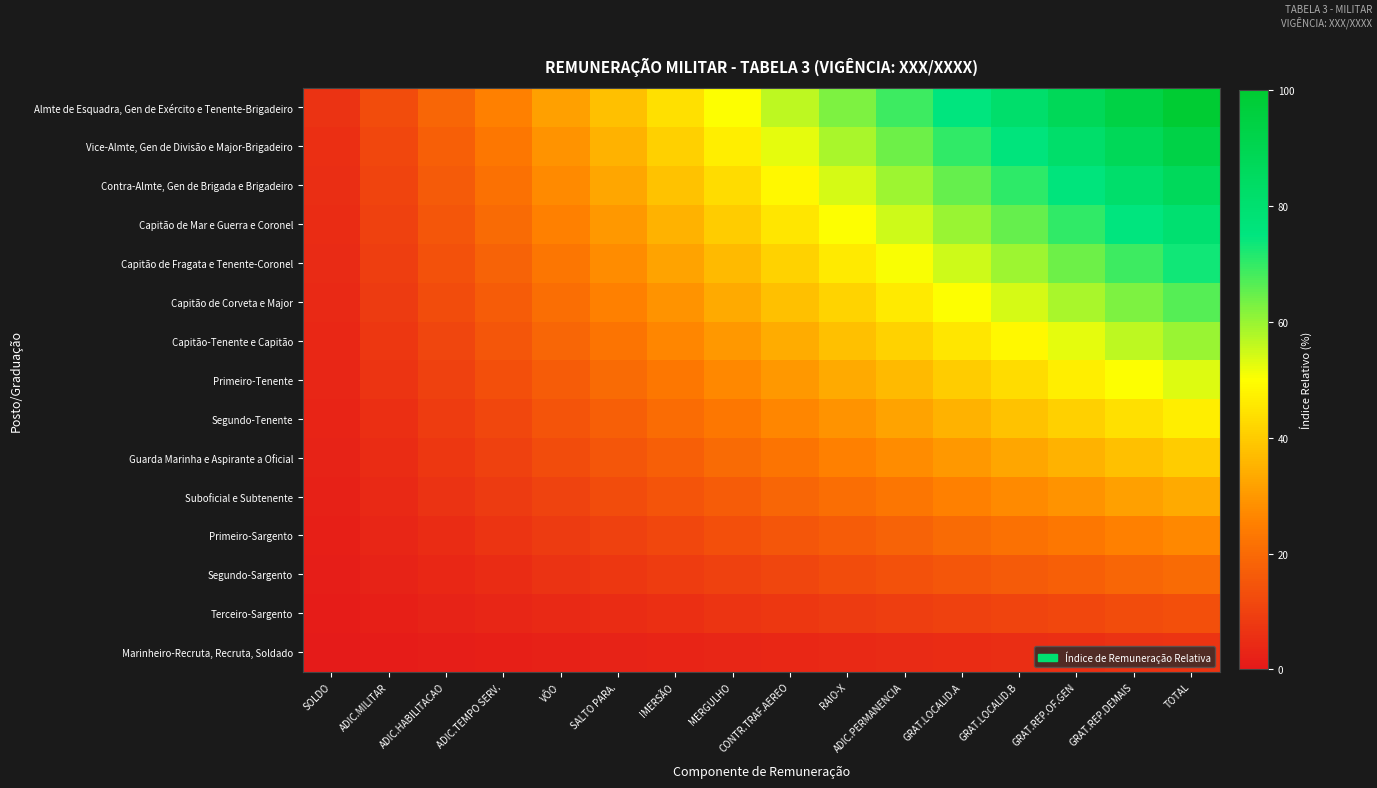

Reading right to left, list all the values displayed in this chart.

Almte de Esquadra, Gen de Exército e Tenente-Brigadeiro: TOTAL=100.0	GRAT.REP.DEMAIS=93.8	GRAT.REP.OF.GEN=87.5	GRAT.LOCALID.B=81.2	GRAT.LOCALID.A=75.0	ADIC.PERMANENCIA=68.8	RAIO-X=62.5	CONTR.TRAF.AEREO=56.2	MERGULHO=50.0	IMERSÃO=43.8	SALTO PARA.=37.5	VÔO=31.2	ADIC.TEMPO SERV.=25.0	ADIC.HABILITACAO=18.8	ADIC.MILITAR=12.5	SOLDO=6.2
Vice-Almte, Gen de Divisão e Major-Brigadeiro: TOTAL=93.3	GRAT.REP.DEMAIS=87.5	GRAT.REP.OF.GEN=81.7	GRAT.LOCALID.B=75.8	GRAT.LOCALID.A=70.0	ADIC.PERMANENCIA=64.2	RAIO-X=58.3	CONTR.TRAF.AEREO=52.5	MERGULHO=46.7	IMERSÃO=40.8	SALTO PARA.=35.0	VÔO=29.2	ADIC.TEMPO SERV.=23.3	ADIC.HABILITACAO=17.5	ADIC.MILITAR=11.7	SOLDO=5.8
Contra-Almte, Gen de Brigada e Brigadeiro: TOTAL=86.7	GRAT.REP.DEMAIS=81.2	GRAT.REP.OF.GEN=75.8	GRAT.LOCALID.B=70.4	GRAT.LOCALID.A=65.0	ADIC.PERMANENCIA=59.6	RAIO-X=54.2	CONTR.TRAF.AEREO=48.8	MERGULHO=43.3	IMERSÃO=37.9	SALTO PARA.=32.5	VÔO=27.1	ADIC.TEMPO SERV.=21.7	ADIC.HABILITACAO=16.2	ADIC.MILITAR=10.8	SOLDO=5.4
Capitão de Mar e Guerra e Coronel: TOTAL=80.0	GRAT.REP.DEMAIS=75.0	GRAT.REP.OF.GEN=70.0	GRAT.LOCALID.B=65.0	GRAT.LOCALID.A=60.0	ADIC.PERMANENCIA=55.0	RAIO-X=50.0	CONTR.TRAF.AEREO=45.0	MERGULHO=40.0	IMERSÃO=35.0	SALTO PARA.=30.0	VÔO=25.0	ADIC.TEMPO SERV.=20.0	ADIC.HABILITACAO=15.0	ADIC.MILITAR=10.0	SOLDO=5.0
Capitão de Fragata e Tenente-Coronel: TOTAL=73.3	GRAT.REP.DEMAIS=68.8	GRAT.REP.OF.GEN=64.2	GRAT.LOCALID.B=59.6	GRAT.LOCALID.A=55.0	ADIC.PERMANENCIA=50.4	RAIO-X=45.8	CONTR.TRAF.AEREO=41.2	MERGULHO=36.7	IMERSÃO=32.1	SALTO PARA.=27.5	VÔO=22.9	ADIC.TEMPO SERV.=18.3	ADIC.HABILITACAO=13.7	ADIC.MILITAR=9.2	SOLDO=4.6
Capitão de Corveta e Major: TOTAL=66.7	GRAT.REP.DEMAIS=62.5	GRAT.REP.OF.GEN=58.3	GRAT.LOCALID.B=54.2	GRAT.LOCALID.A=50.0	ADIC.PERMANENCIA=45.8	RAIO-X=41.7	CONTR.TRAF.AEREO=37.5	MERGULHO=33.3	IMERSÃO=29.2	SALTO PARA.=25.0	VÔO=20.8	ADIC.TEMPO SERV.=16.7	ADIC.HABILITACAO=12.5	ADIC.MILITAR=8.3	SOLDO=4.2
Capitão-Tenente e Capitão: TOTAL=60.0	GRAT.REP.DEMAIS=56.2	GRAT.REP.OF.GEN=52.5	GRAT.LOCALID.B=48.8	GRAT.LOCALID.A=45.0	ADIC.PERMANENCIA=41.2	RAIO-X=37.5	CONTR.TRAF.AEREO=33.8	MERGULHO=30.0	IMERSÃO=26.2	SALTO PARA.=22.5	VÔO=18.8	ADIC.TEMPO SERV.=15.0	ADIC.HABILITACAO=11.2	ADIC.MILITAR=7.5	SOLDO=3.8
Primeiro-Tenente: TOTAL=53.3	GRAT.REP.DEMAIS=50.0	GRAT.REP.OF.GEN=46.7	GRAT.LOCALID.B=43.3	GRAT.LOCALID.A=40.0	ADIC.PERMANENCIA=36.7	RAIO-X=33.3	CONTR.TRAF.AEREO=30.0	MERGULHO=26.7	IMERSÃO=23.3	SALTO PARA.=20.0	VÔO=16.7	ADIC.TEMPO SERV.=13.3	ADIC.HABILITACAO=10.0	ADIC.MILITAR=6.7	SOLDO=3.3
Segundo-Tenente: TOTAL=46.7	GRAT.REP.DEMAIS=43.8	GRAT.REP.OF.GEN=40.8	GRAT.LOCALID.B=37.9	GRAT.LOCALID.A=35.0	ADIC.PERMANENCIA=32.1	RAIO-X=29.2	CONTR.TRAF.AEREO=26.2	MERGULHO=23.3	IMERSÃO=20.4	SALTO PARA.=17.5	VÔO=14.6	ADIC.TEMPO SERV.=11.7	ADIC.HABILITACAO=8.8	ADIC.MILITAR=5.8	SOLDO=2.9
Guarda Marinha e Aspirante a Oficial: TOTAL=40.0	GRAT.REP.DEMAIS=37.5	GRAT.REP.OF.GEN=35.0	GRAT.LOCALID.B=32.5	GRAT.LOCALID.A=30.0	ADIC.PERMANENCIA=27.5	RAIO-X=25.0	CONTR.TRAF.AEREO=22.5	MERGULHO=20.0	IMERSÃO=17.5	SALTO PARA.=15.0	VÔO=12.5	ADIC.TEMPO SERV.=10.0	ADIC.HABILITACAO=7.5	ADIC.MILITAR=5.0	SOLDO=2.5
Suboficial e Subtenente: TOTAL=33.3	GRAT.REP.DEMAIS=31.2	GRAT.REP.OF.GEN=29.2	GRAT.LOCALID.B=27.1	GRAT.LOCALID.A=25.0	ADIC.PERMANENCIA=22.9	RAIO-X=20.8	CONTR.TRAF.AEREO=18.8	MERGULHO=16.7	IMERSÃO=14.6	SALTO PARA.=12.5	VÔO=10.4	ADIC.TEMPO SERV.=8.3	ADIC.HABILITACAO=6.2	ADIC.MILITAR=4.2	SOLDO=2.1
Primeiro-Sargento: TOTAL=26.7	GRAT.REP.DEMAIS=25.0	GRAT.REP.OF.GEN=23.3	GRAT.LOCALID.B=21.7	GRAT.LOCALID.A=20.0	ADIC.PERMANENCIA=18.3	RAIO-X=16.7	CONTR.TRAF.AEREO=15.0	MERGULHO=13.3	IMERSÃO=11.7	SALTO PARA.=10.0	VÔO=8.3	ADIC.TEMPO SERV.=6.7	ADIC.HABILITACAO=5.0	ADIC.MILITAR=3.3	SOLDO=1.7
Segundo-Sargento: TOTAL=20.0	GRAT.REP.DEMAIS=18.8	GRAT.REP.OF.GEN=17.5	GRAT.LOCALID.B=16.2	GRAT.LOCALID.A=15.0	ADIC.PERMANENCIA=13.8	RAIO-X=12.5	CONTR.TRAF.AEREO=11.2	MERGULHO=10.0	IMERSÃO=8.8	SALTO PARA.=7.5	VÔO=6.2	ADIC.TEMPO SERV.=5.0	ADIC.HABILITACAO=3.8	ADIC.MILITAR=2.5	SOLDO=1.2
Terceiro-Sargento: TOTAL=13.3	GRAT.REP.DEMAIS=12.5	GRAT.REP.OF.GEN=11.7	GRAT.LOCALID.B=10.8	GRAT.LOCALID.A=10.0	ADIC.PERMANENCIA=9.2	RAIO-X=8.3	CONTR.TRAF.AEREO=7.5	MERGULHO=6.7	IMERSÃO=5.8	SALTO PARA.=5.0	VÔO=4.2	ADIC.TEMPO SERV.=3.3	ADIC.HABILITACAO=2.5	ADIC.MILITAR=1.7	SOLDO=0.8
Marinheiro-Recruta, Recruta, Soldado: TOTAL=6.7	GRAT.REP.DEMAIS=6.2	GRAT.REP.OF.GEN=5.8	GRAT.LOCALID.B=5.4	GRAT.LOCALID.A=5.0	ADIC.PERMANENCIA=4.6	RAIO-X=4.2	CONTR.TRAF.AEREO=3.8	MERGULHO=3.3	IMERSÃO=2.9	SALTO PARA.=2.5	VÔO=2.1	ADIC.TEMPO SERV.=1.7	ADIC.HABILITACAO=1.2	ADIC.MILITAR=0.8	SOLDO=0.4